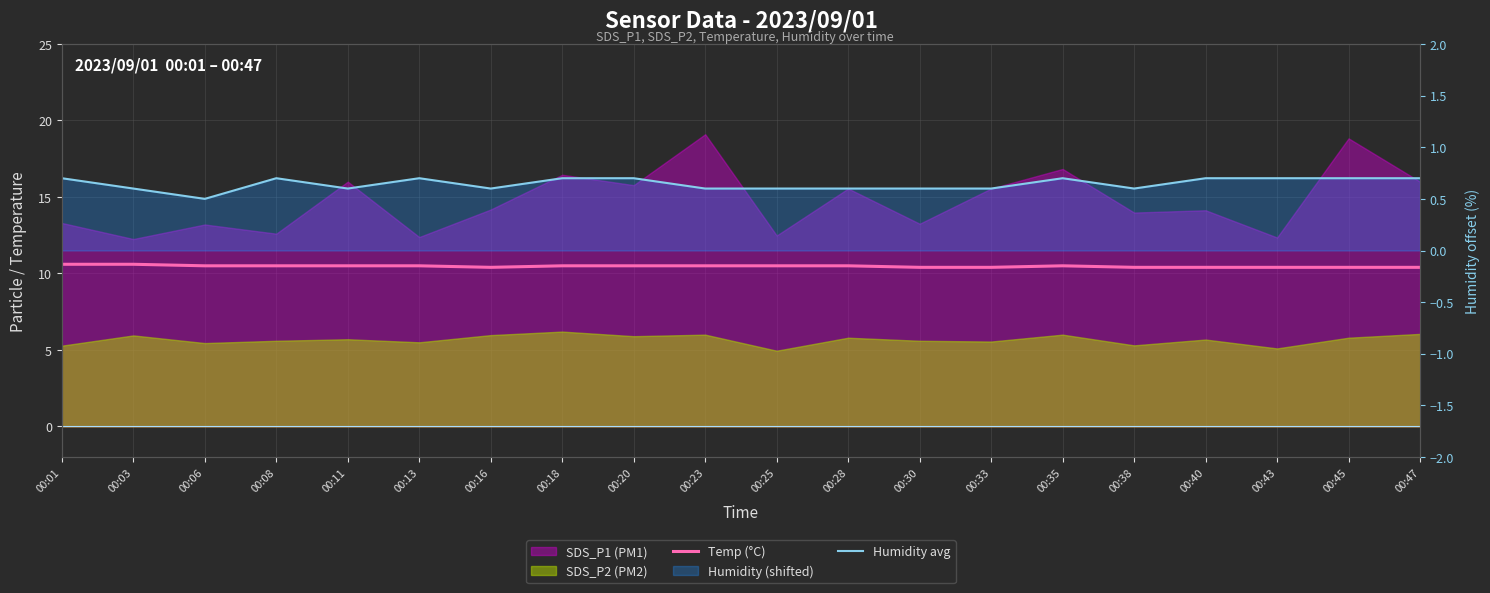

Between 00:11 and 00:13, which series saw the biggest shift?

Humidity avg